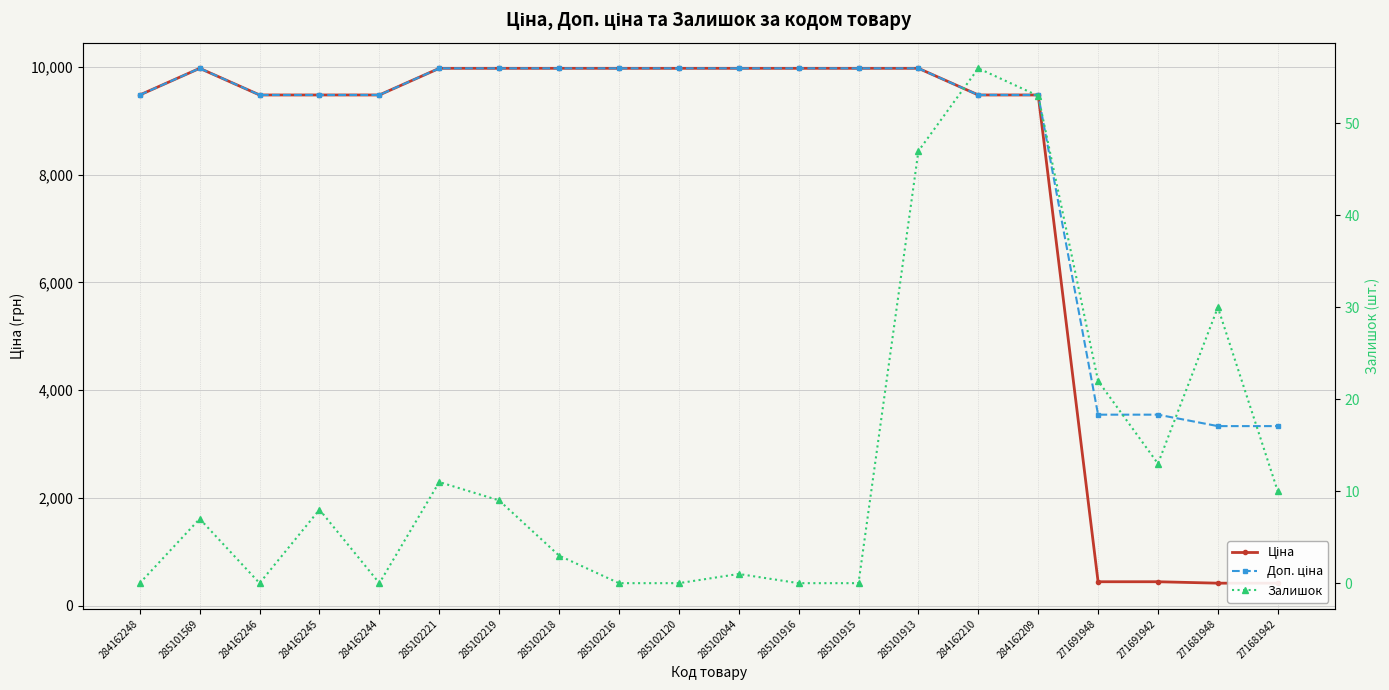

What is the spread (max minus min) of values at 284162244?

9480.1